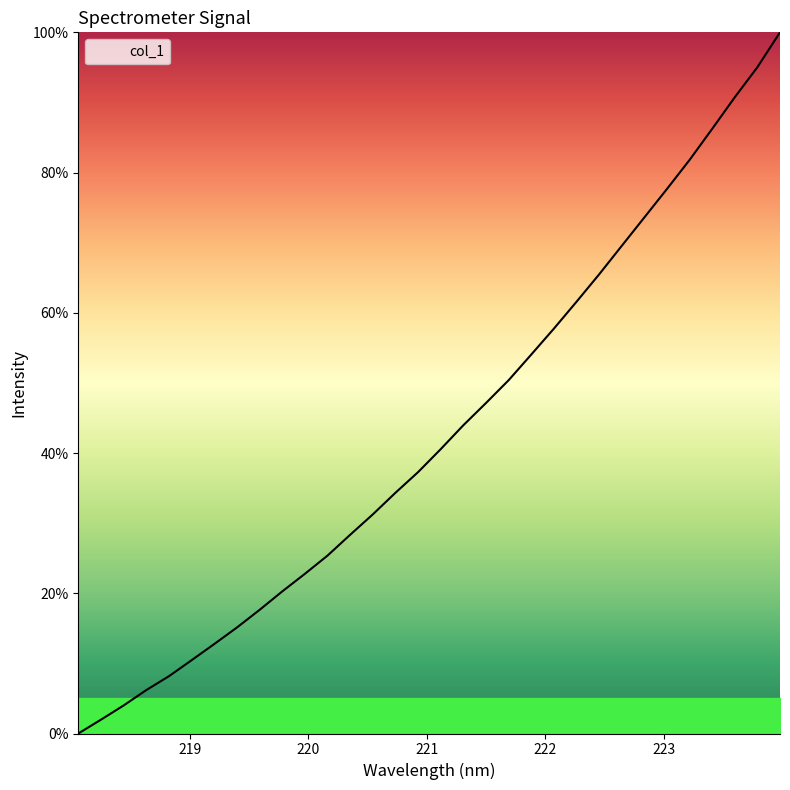

What is the maximum value shown in the chart?

100.0